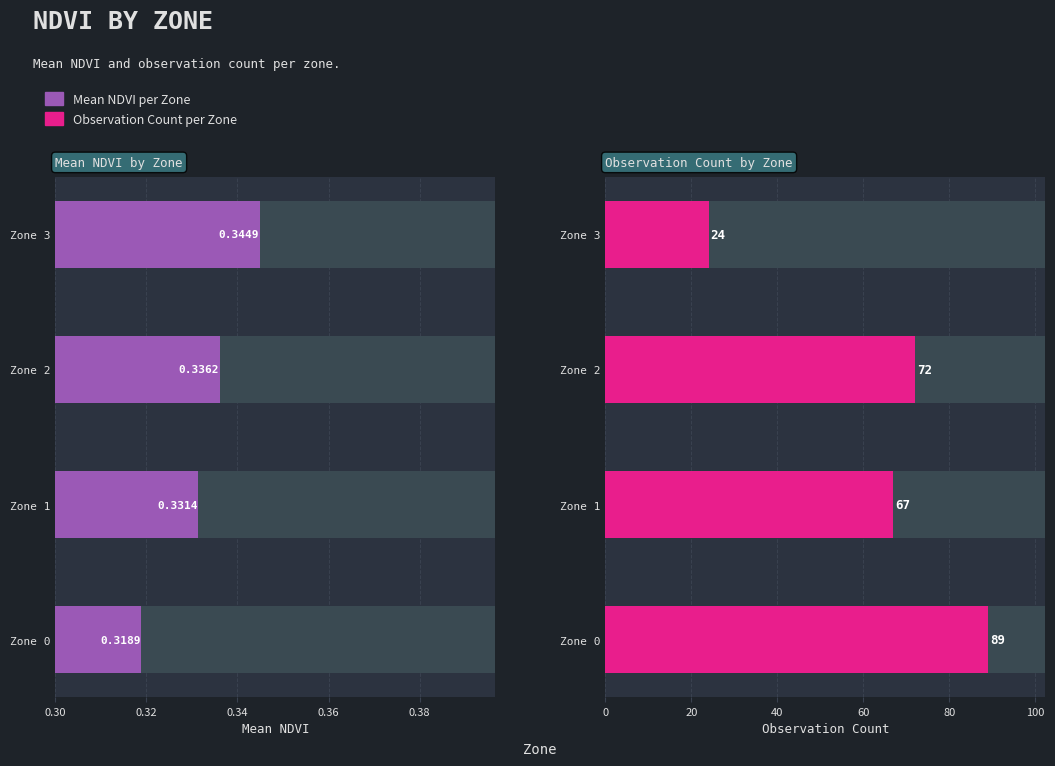

What is the spread (max minus min) of values at Zone 0?

88.7